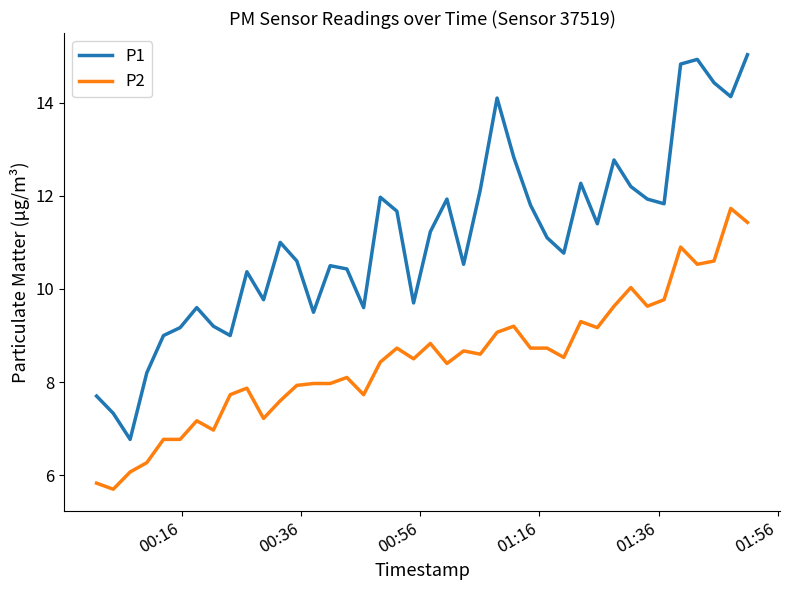

What is the difference between the maximum and minimum values in the P2 series?

6.0